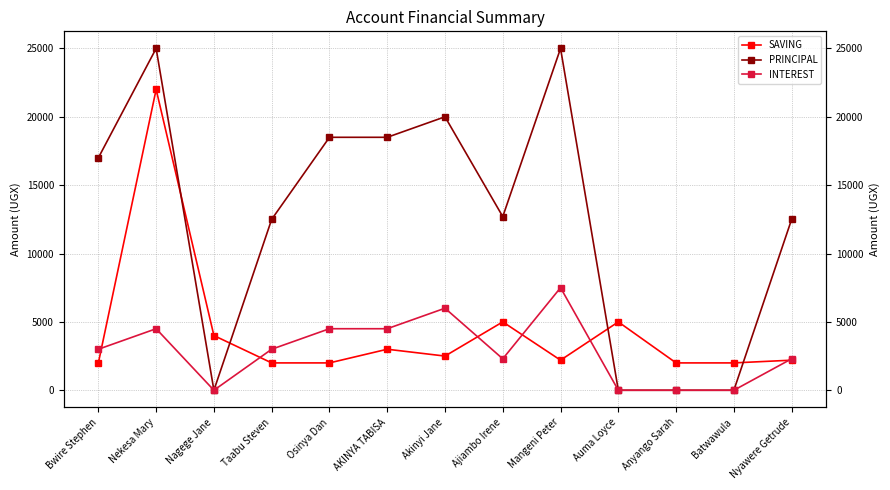

Reading left to right, list all the values displayed in this chart.

SAVING: Bwire Stephen=2000	Nekesa Mary=22000	Nagege Jane=4000	Taabu Steven=2000	Osinya Dan=2000	AKINYA TABISA=3000	Akinyi Jane=2500	Ajiambo Irene=5000	Mangeni Peter=2200	Auma Loyce=5000	Anyango Sarah=2000	Batwawula=2000	Nyawere Getrude=2200
PRINCIPAL: Bwire Stephen=17000	Nekesa Mary=25000	Nagege Jane=0	Taabu Steven=12500	Osinya Dan=18500	AKINYA TABISA=18500	Akinyi Jane=20000	Ajiambo Irene=12700	Mangeni Peter=25000	Auma Loyce=0	Anyango Sarah=0	Batwawula=0	Nyawere Getrude=12500
INTEREST: Bwire Stephen=3000	Nekesa Mary=4500	Nagege Jane=0	Taabu Steven=3000	Osinya Dan=4500	AKINYA TABISA=4500	Akinyi Jane=6000	Ajiambo Irene=2300	Mangeni Peter=7500	Auma Loyce=0	Anyango Sarah=0	Batwawula=0	Nyawere Getrude=2300